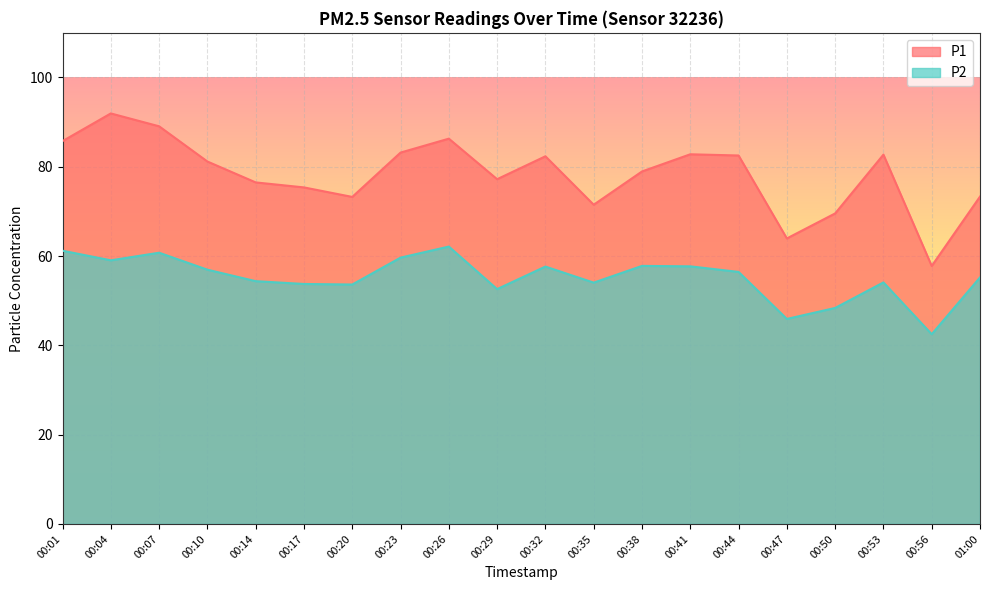

What is the average value of the P2 series?

55.2